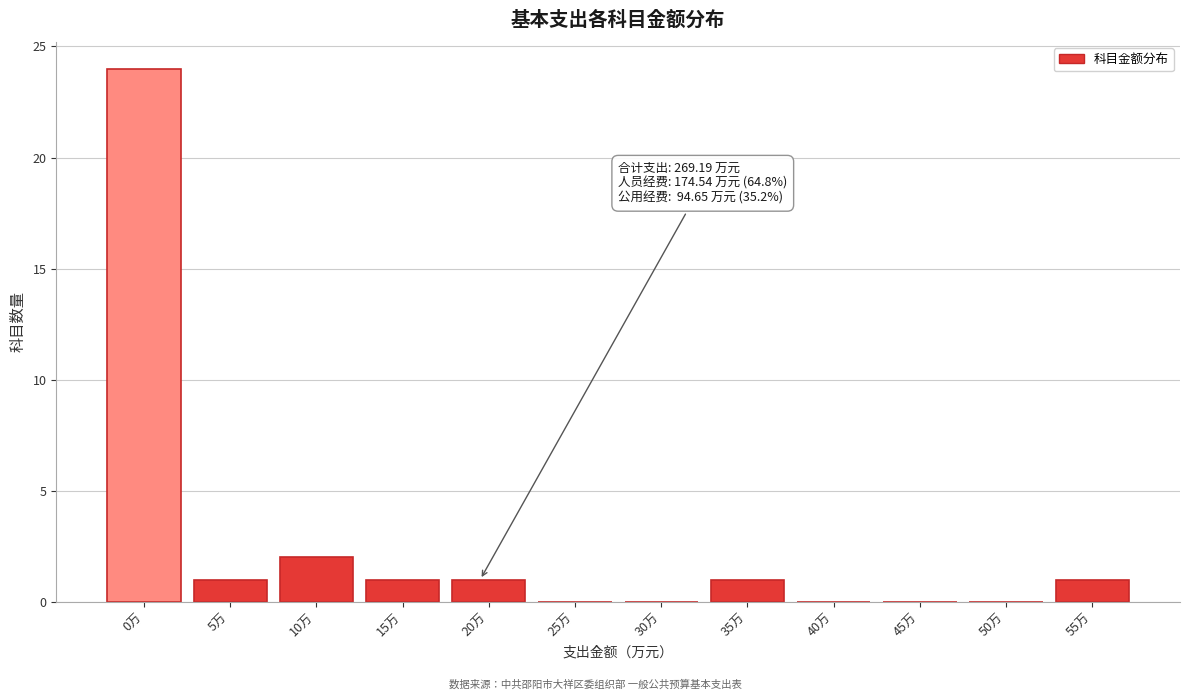

What is the change in value from 30万 to 55万?

+1